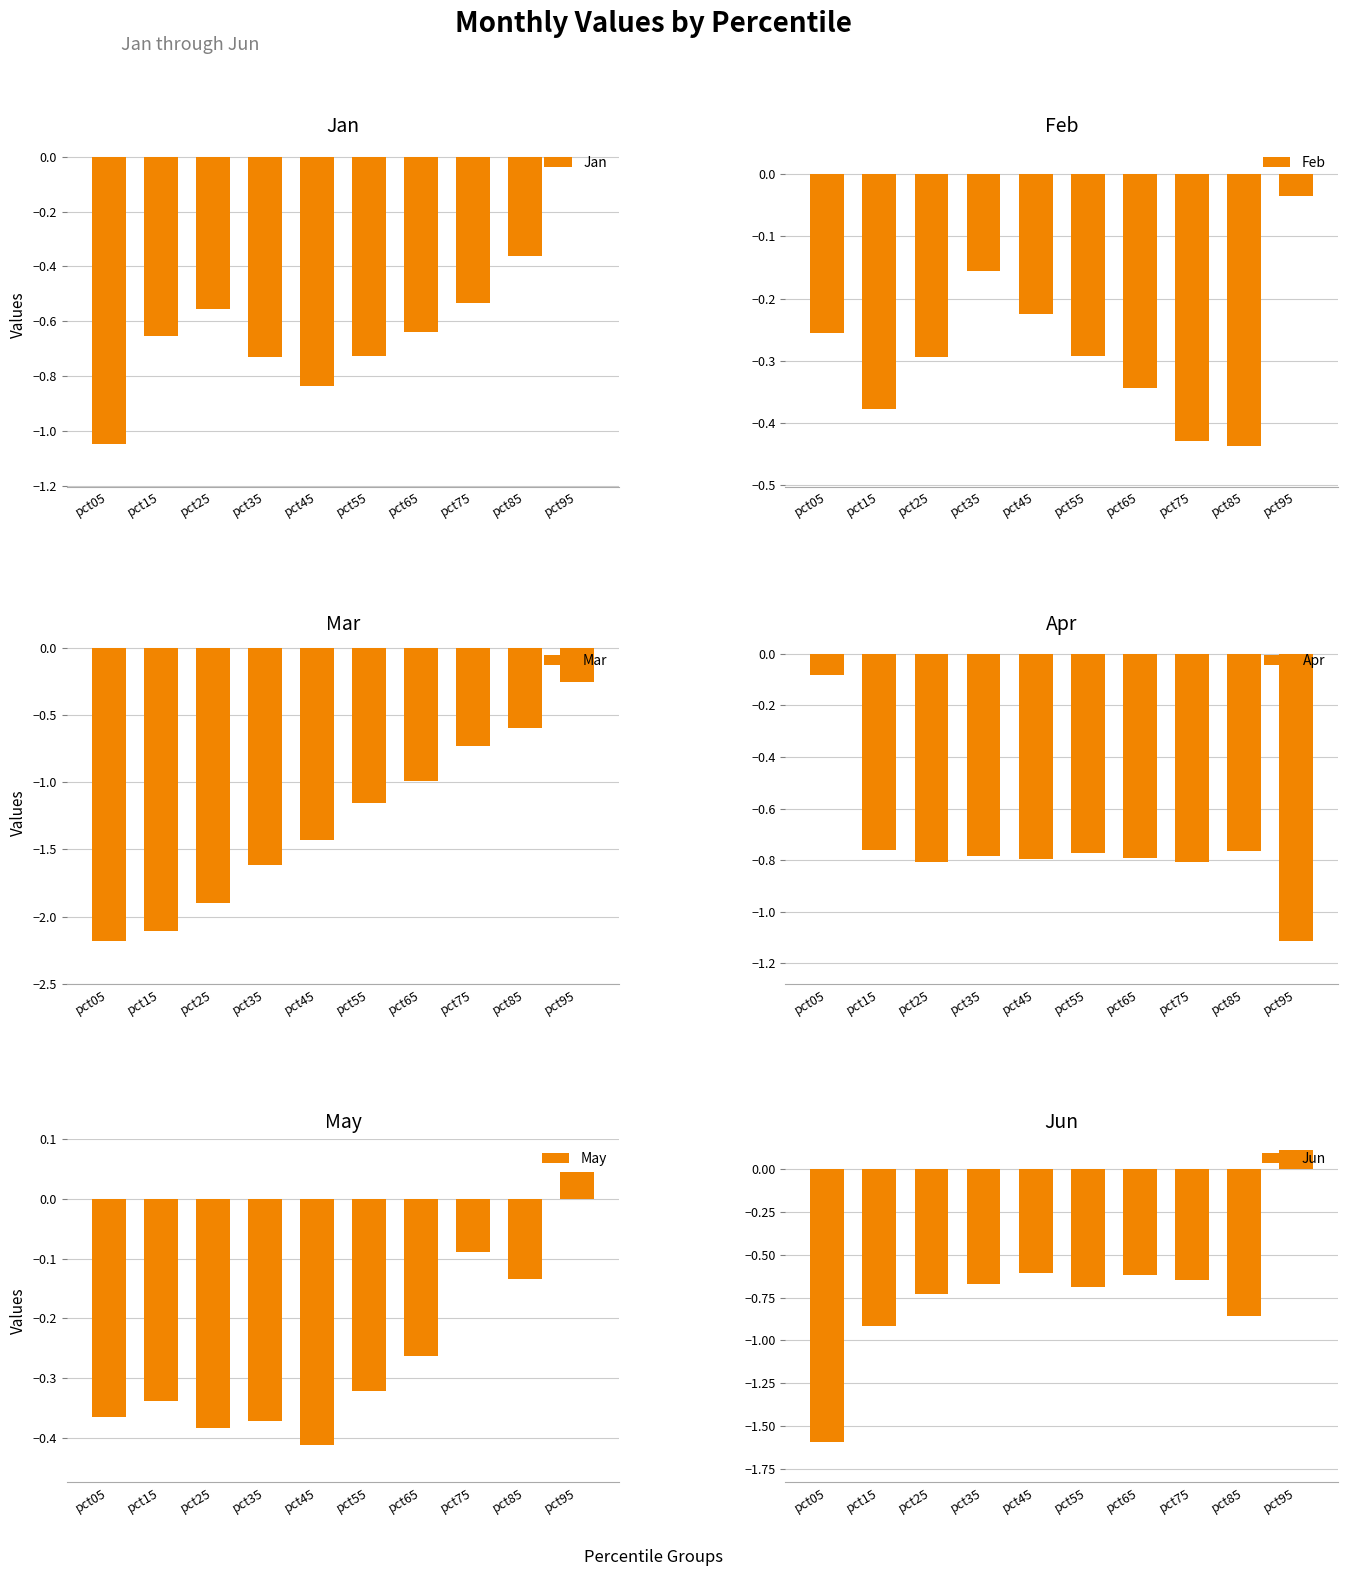

Reading right to left, transcribe all the data shown in this chart.

Jan: 0.0	-0.4	-0.5	-0.6	-0.7	-0.8	-0.7	-0.6	-0.7	-1.0
Feb: -0.0	-0.4	-0.4	-0.3	-0.3	-0.2	-0.2	-0.3	-0.4	-0.3
Mar: -0.3	-0.6	-0.7	-1.0	-1.2	-1.4	-1.6	-1.9	-2.1	-2.2
Apr: -1.1	-0.8	-0.8	-0.8	-0.8	-0.8	-0.8	-0.8	-0.8	-0.1
May: 0.0	-0.1	-0.1	-0.3	-0.3	-0.4	-0.4	-0.4	-0.3	-0.4
Jun: 0.1	-0.9	-0.6	-0.6	-0.7	-0.6	-0.7	-0.7	-0.9	-1.6